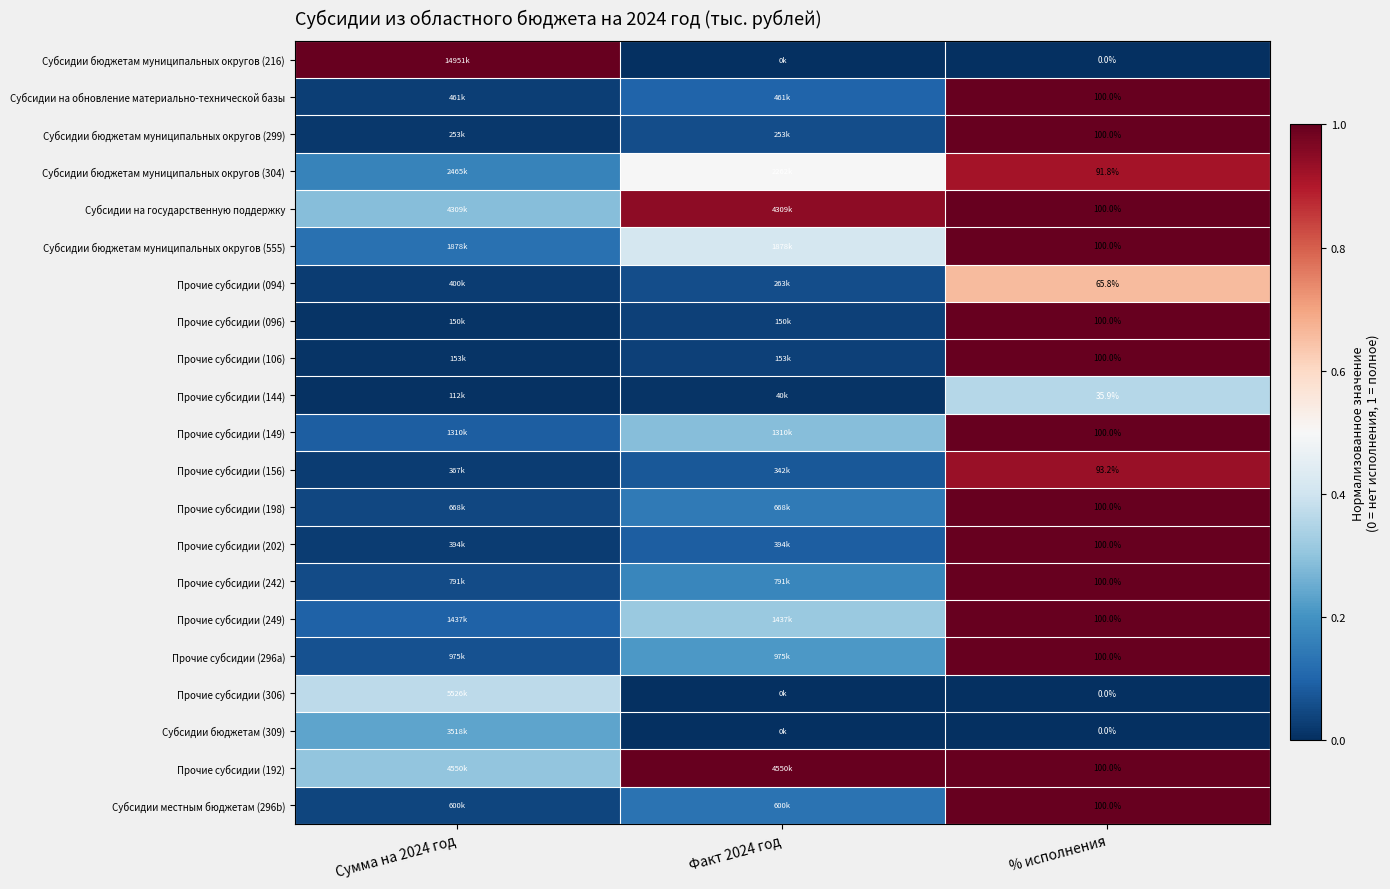

What is the difference between the Субсидии местным бюджетам (296b) values at Факт 2024 год and % исполнения?

0.9